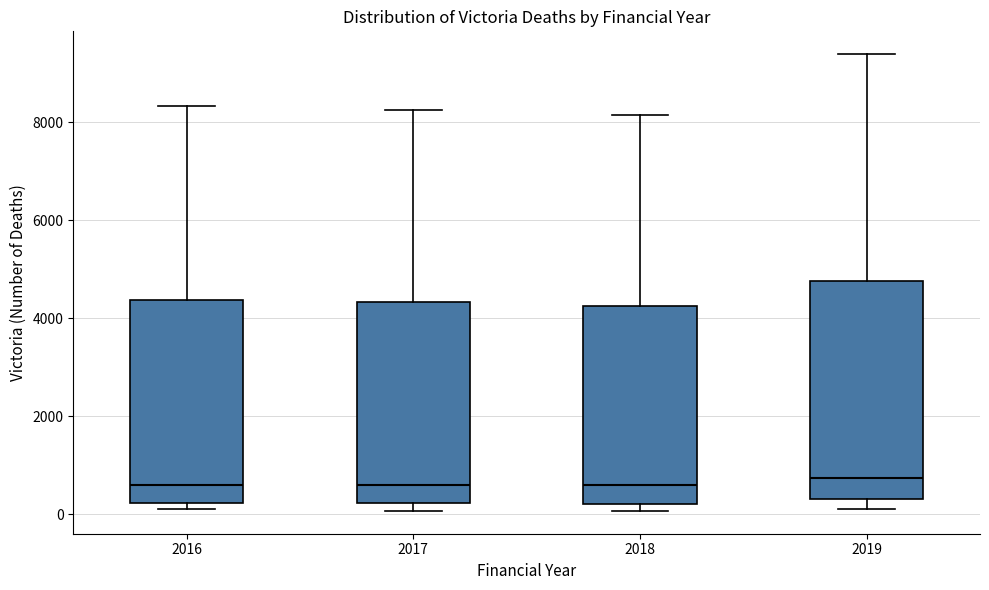

Where is the lower edge of the box at x = 2016 on the y-axis? The values are not printed on the chart, so give them approximately, as read against the axis.

200